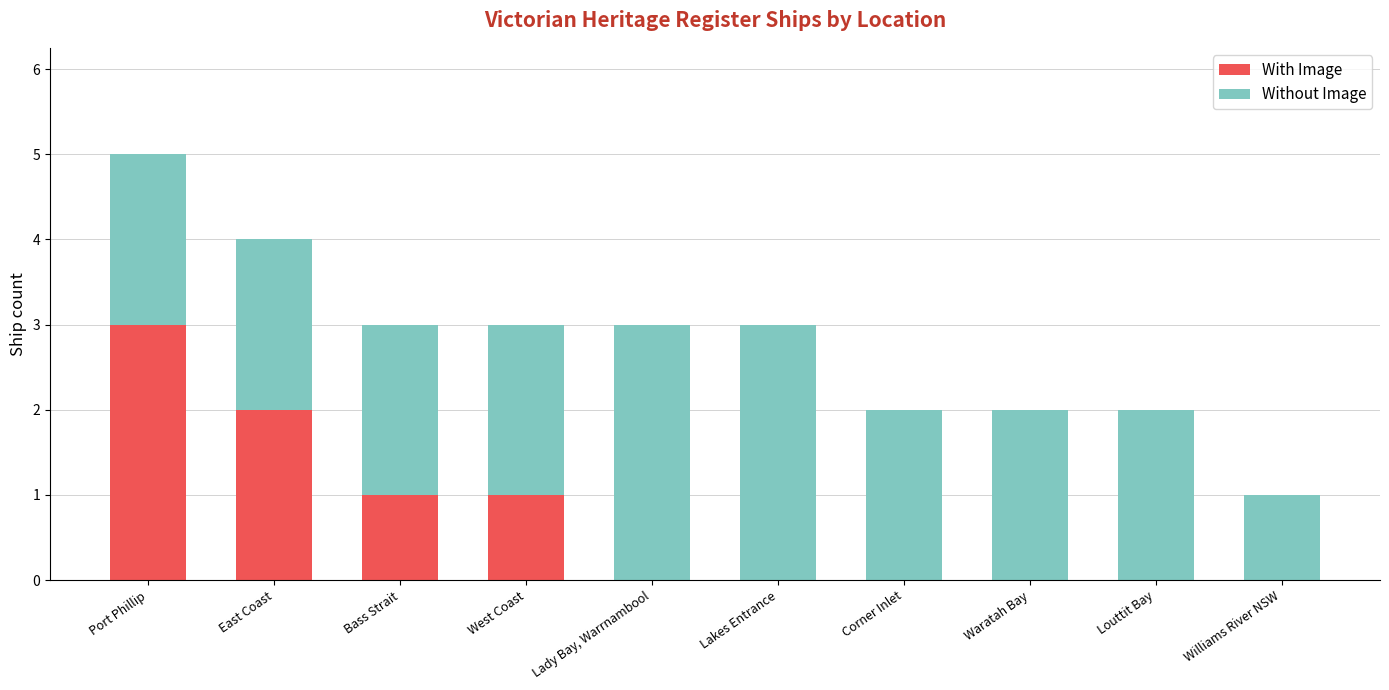

Reading left to right, list the values for the With Image series.

Port Phillip=3	East Coast=2	Bass Strait=1	West Coast=1	Lady Bay, Warrnambool=0	Lakes Entrance=0	Corner Inlet=0	Waratah Bay=0	Louttit Bay=0	Williams River NSW=0